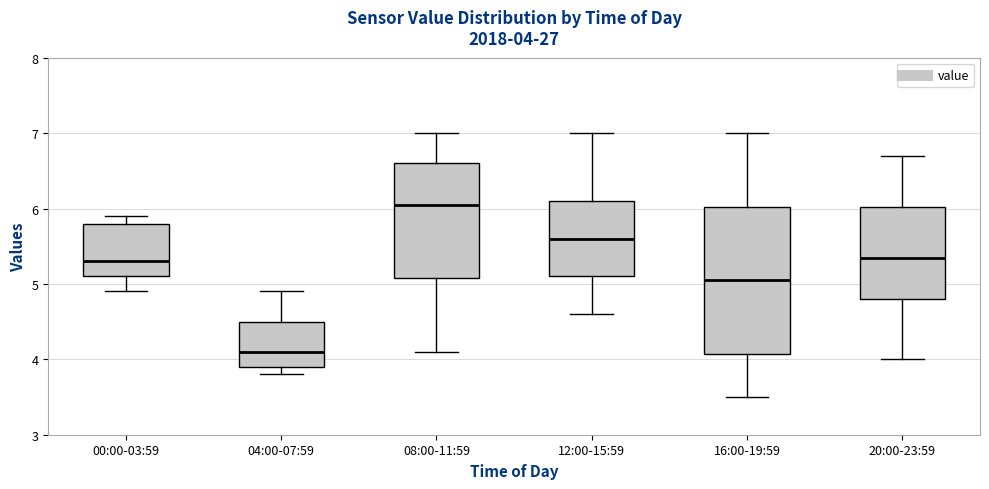

Which box has the highest median line?

08:00-11:59